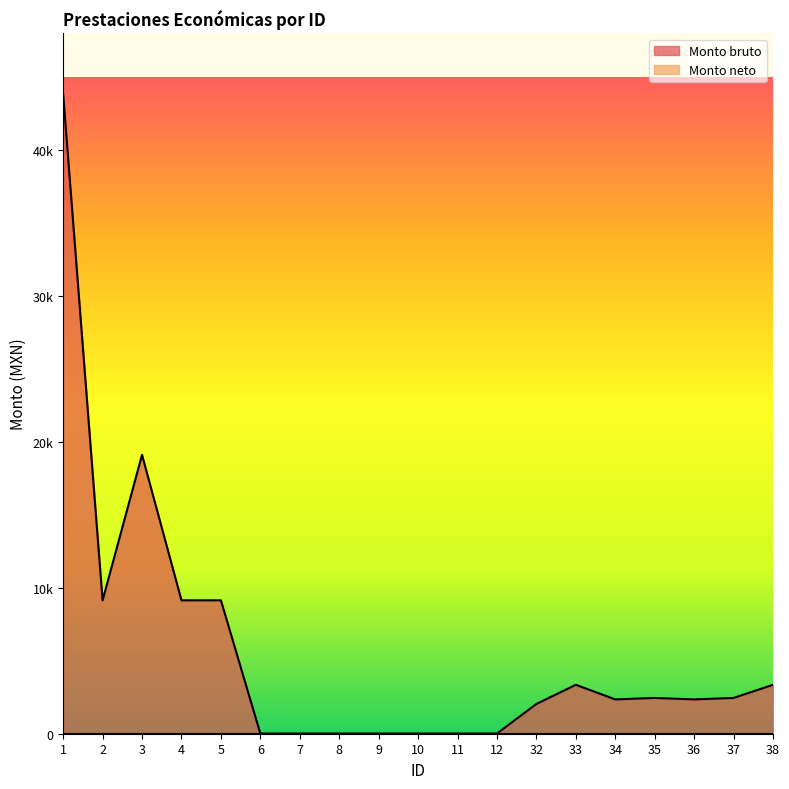

Where does the data first go above 2352?

1